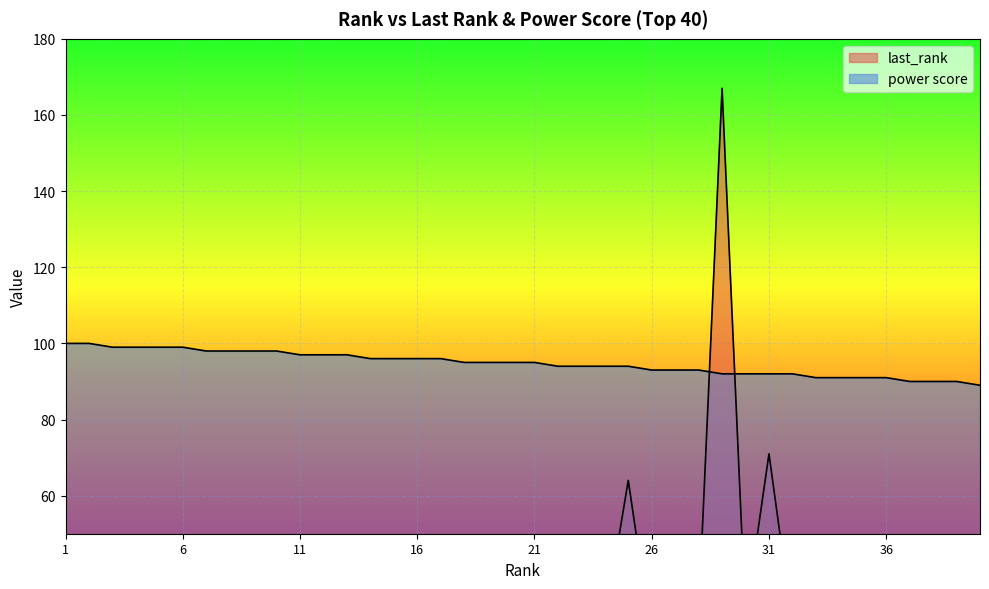

What is the average value of the last_rank series?

26